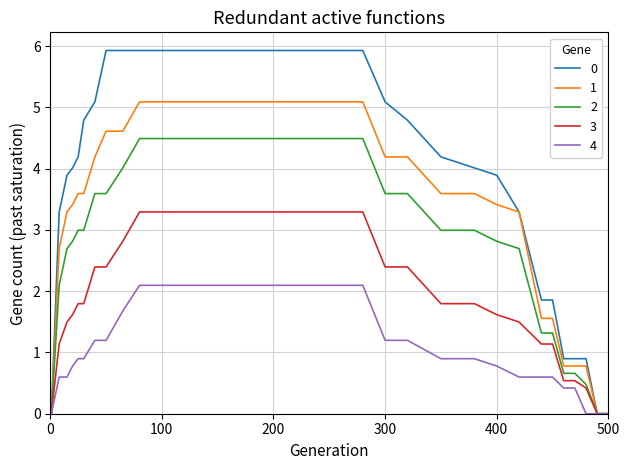

What is the maximum value shown in the chart?

5.9